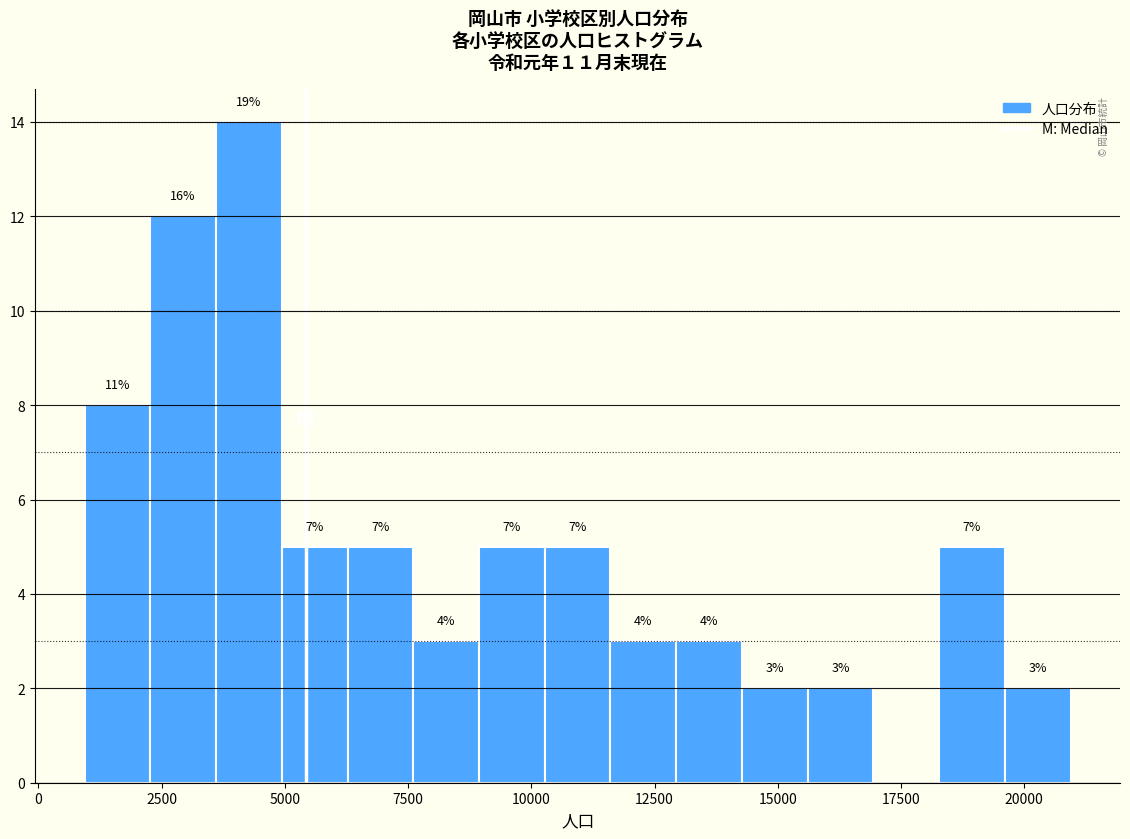

Around what value on the x-axis is the tallest bar? Give the approximate position of its centre, as read against the axis.

4500